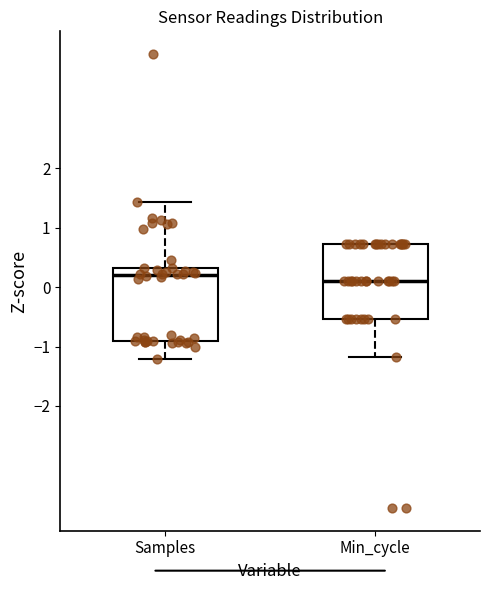

Reading left to right, read every box against the y-axis: the position of its median line, the range the box covers, and the ends of its whiskers. The values are not printed on the chart, so give them approximately, as read against the axis.

Samples: median 0.2, box -0.9 to 0.3, whiskers -1.2 to 1.4
Min_cycle: median 0.1, box -0.5 to 0.7, whiskers -1.2 to 0.7